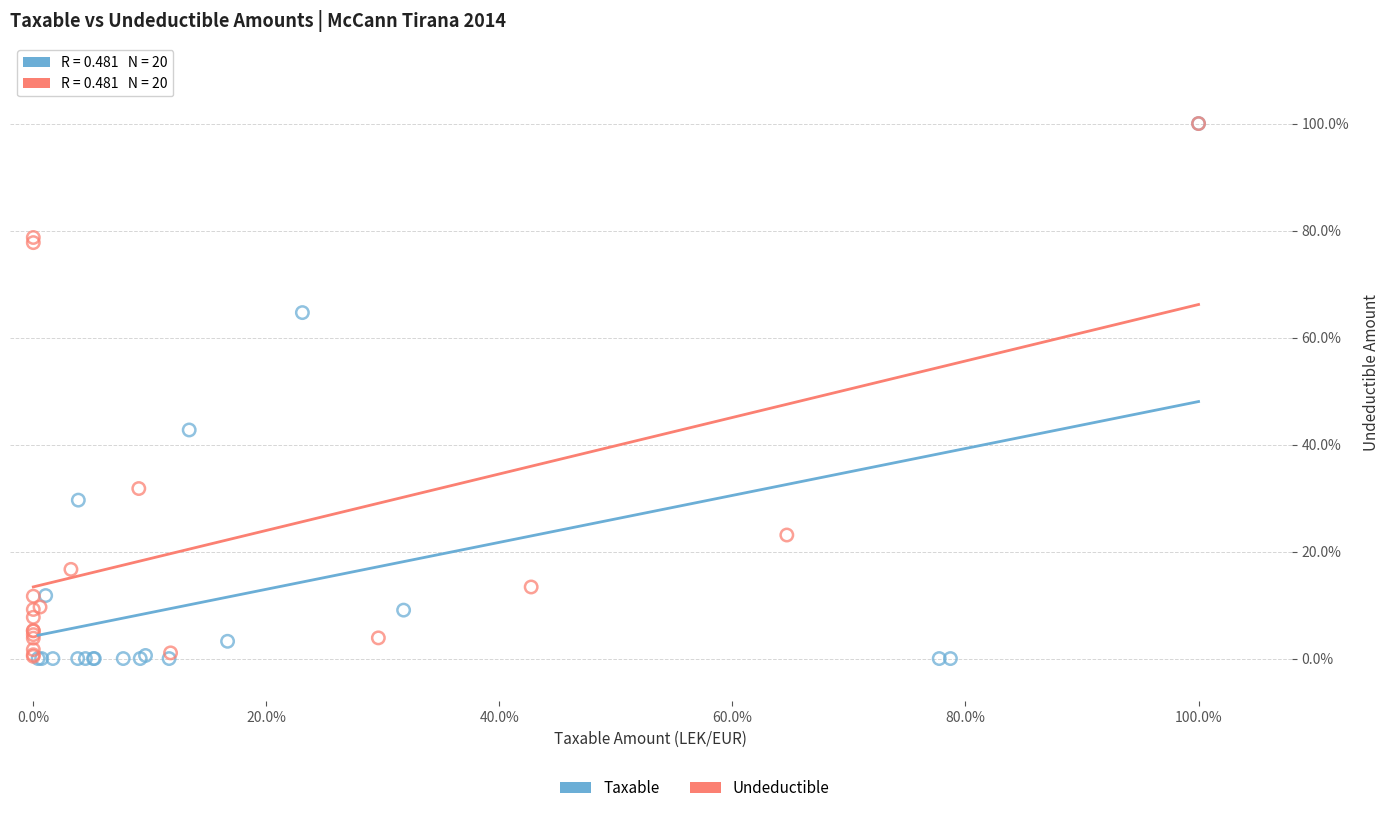

Which series has the widest spread of Y values?

Taxable